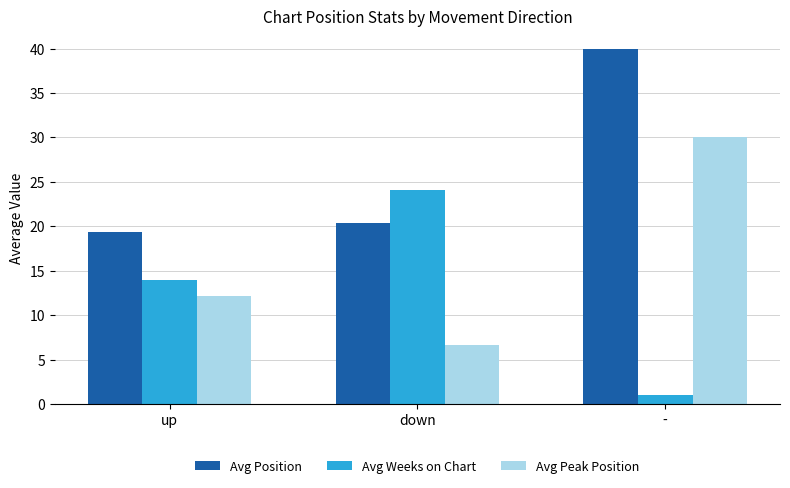

What is the label of the 3rd bar from the right?

up